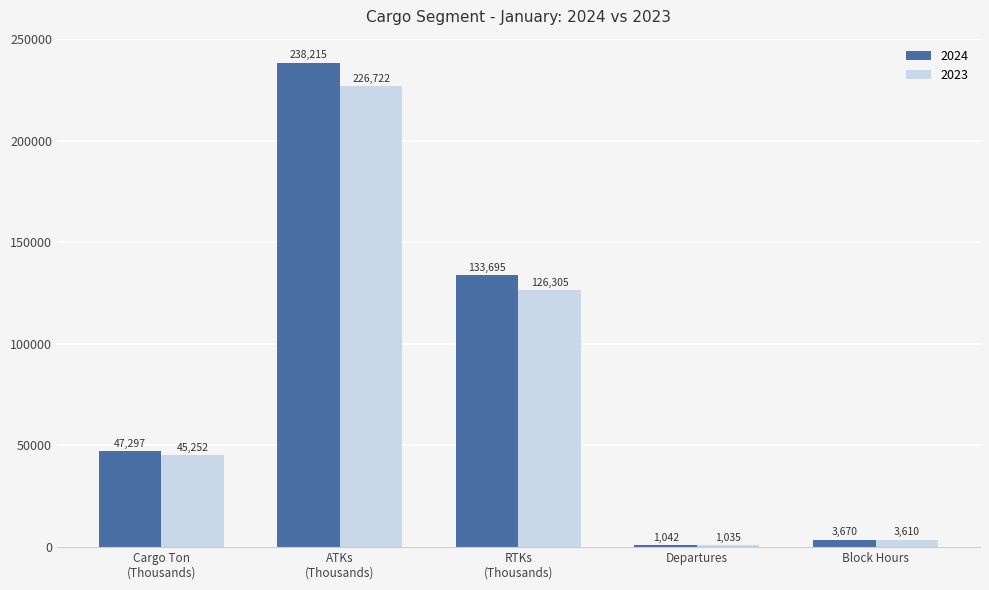

What is the sum of the 2023 values at Departures and RTKs
(Thousands)?

127340